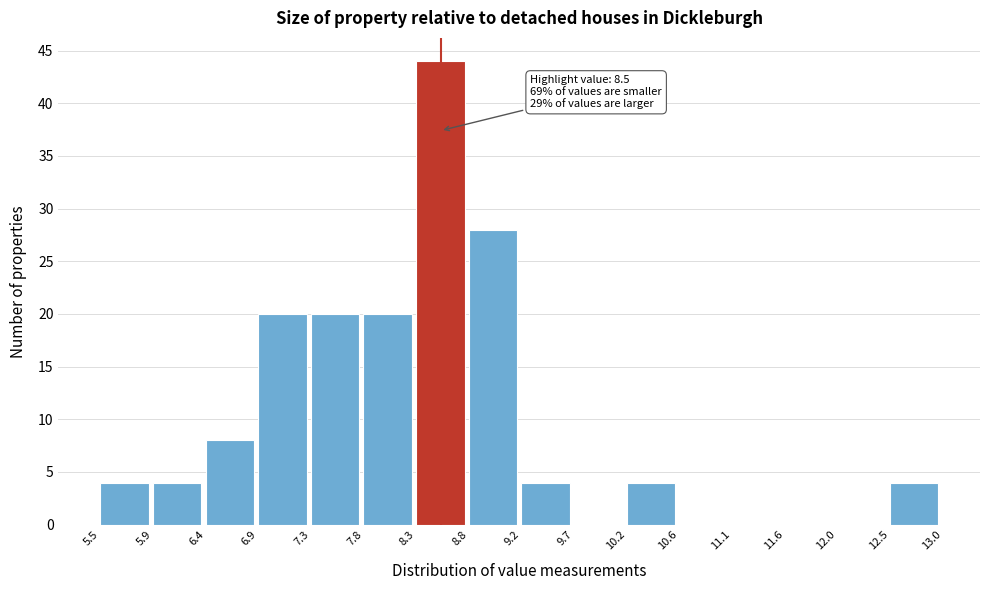

Over which range of the x-axis is the bar tallest?

8.3 to 8.8